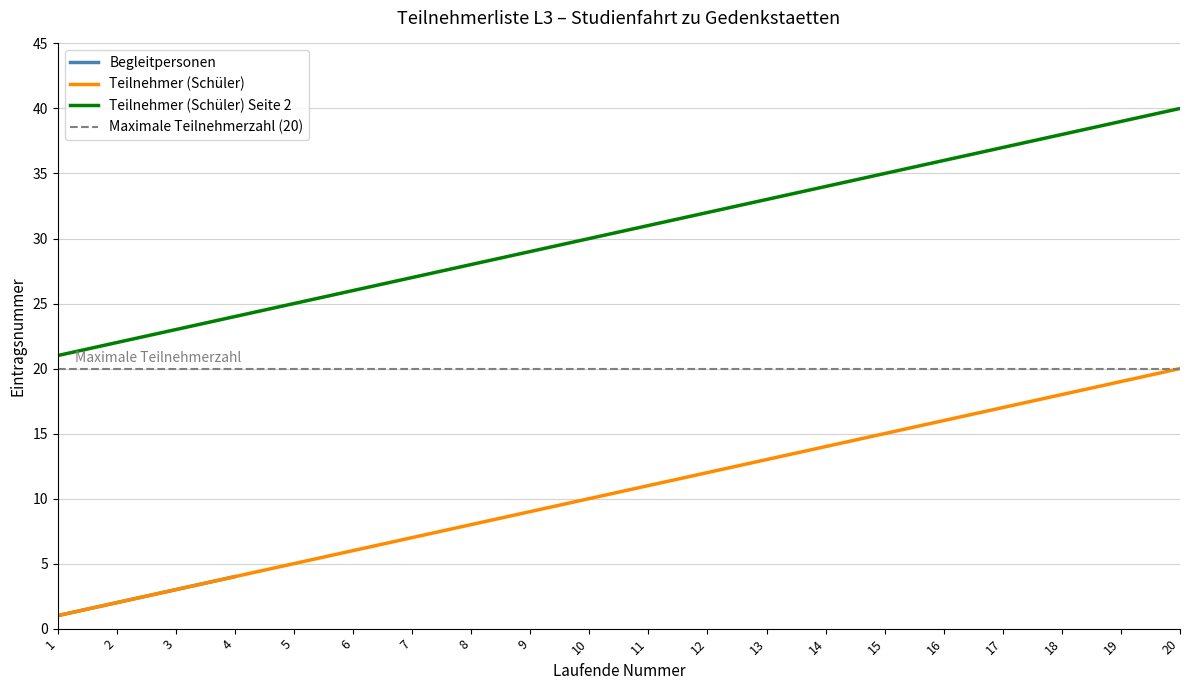

Reading left to right, list all the values displayed in this chart.

Teilnehmer (Schüler): 1=1	2=2	3=3	4=4	5=5	6=6	7=7	8=8	9=9	10=10	11=11	12=12	13=13	14=14	15=15	16=16	17=17	18=18	19=19	20=20
Teilnehmer (Schüler) Seite 2: 1=21	2=22	3=23	4=24	5=25	6=26	7=27	8=28	9=29	10=30	11=31	12=32	13=33	14=34	15=35	16=36	17=37	18=38	19=39	20=40